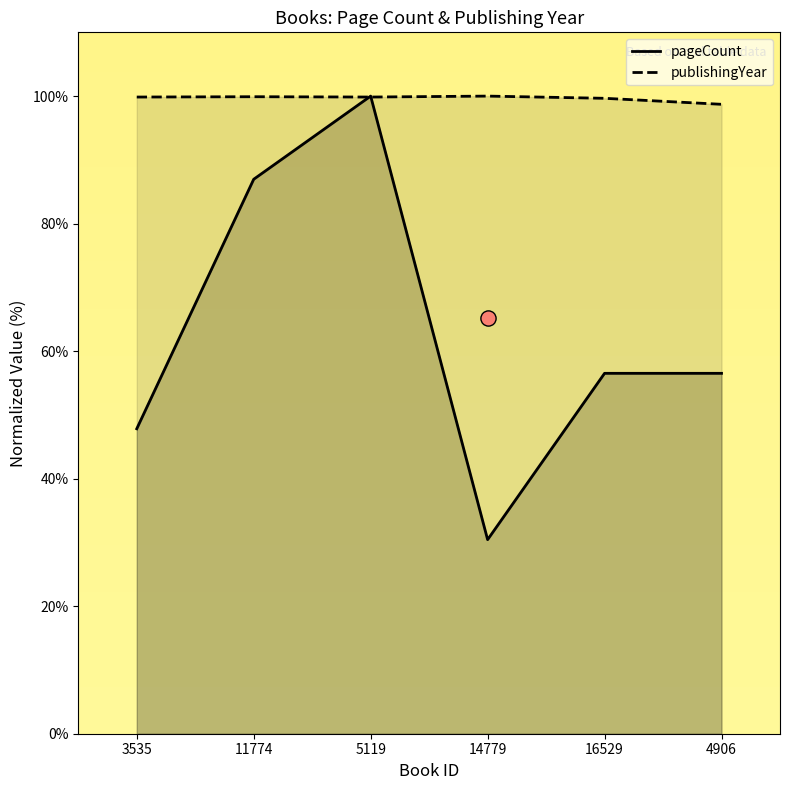

What are all the series names shown in the legend?

pageCount, publishingYear